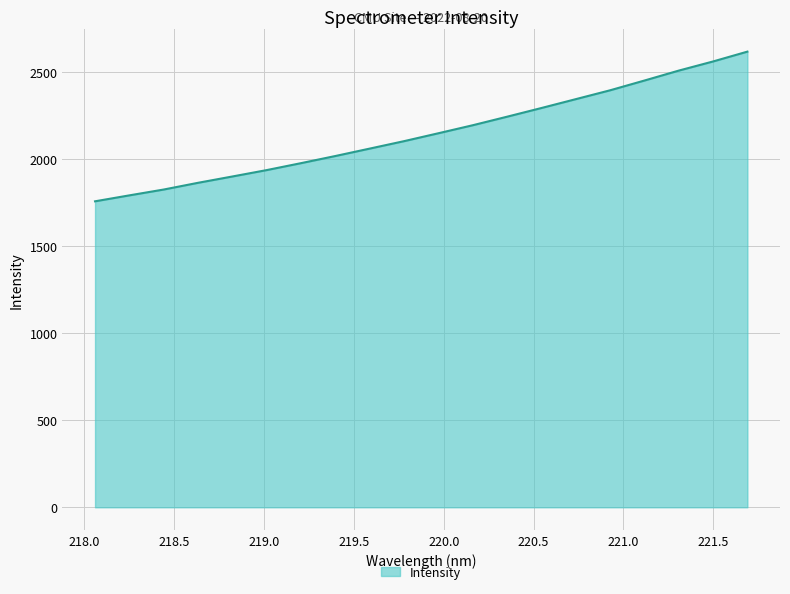

What is the minimum value shown in the chart?

1756.7